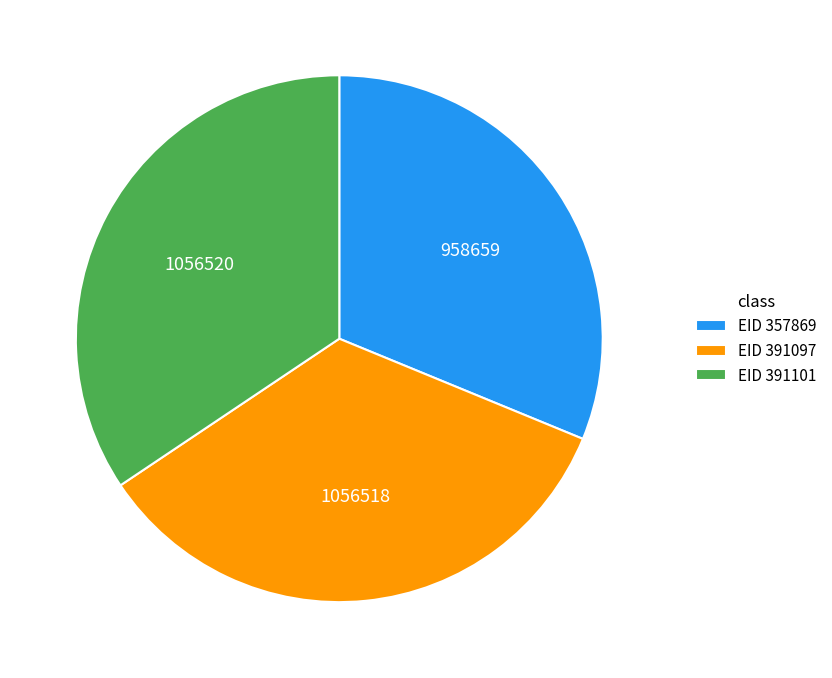

Approximately how many times larger is the value at EID 391101 compared to EID 357869?

1.1